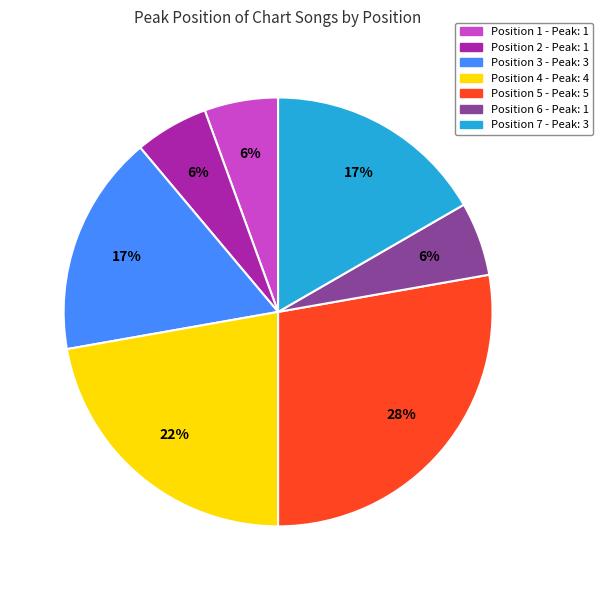

Does any single category account for the majority?

No